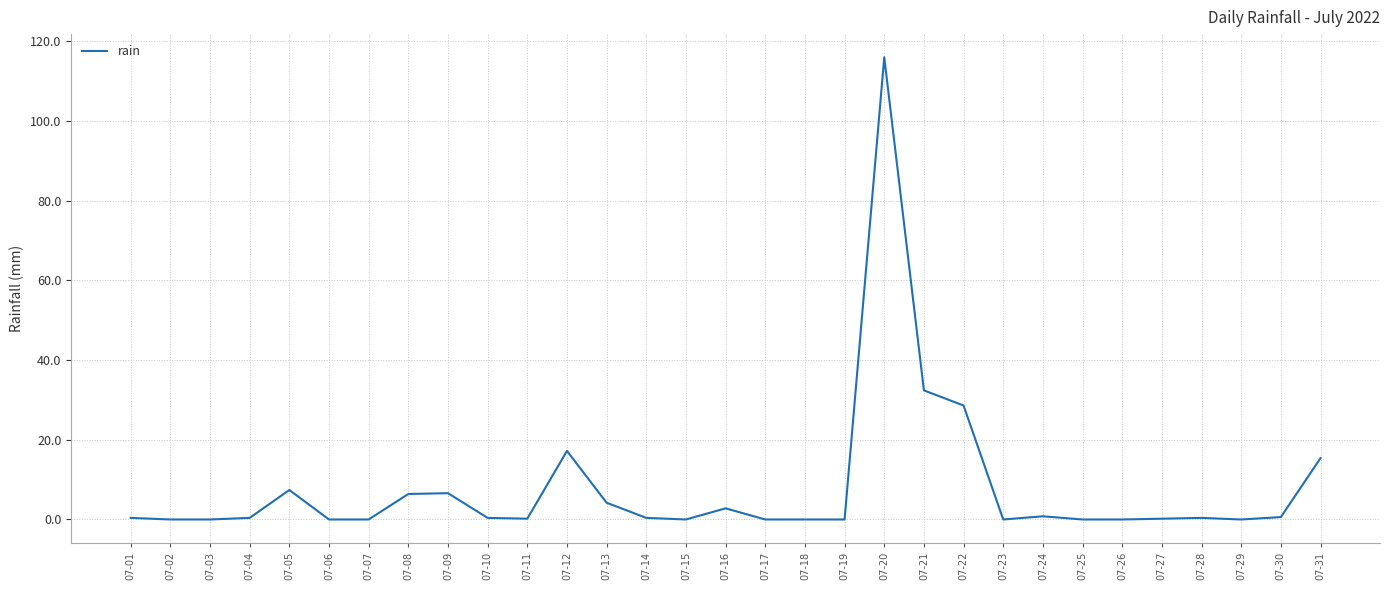

The chart shows a value of 0.2 at 07-11. True or false?

True